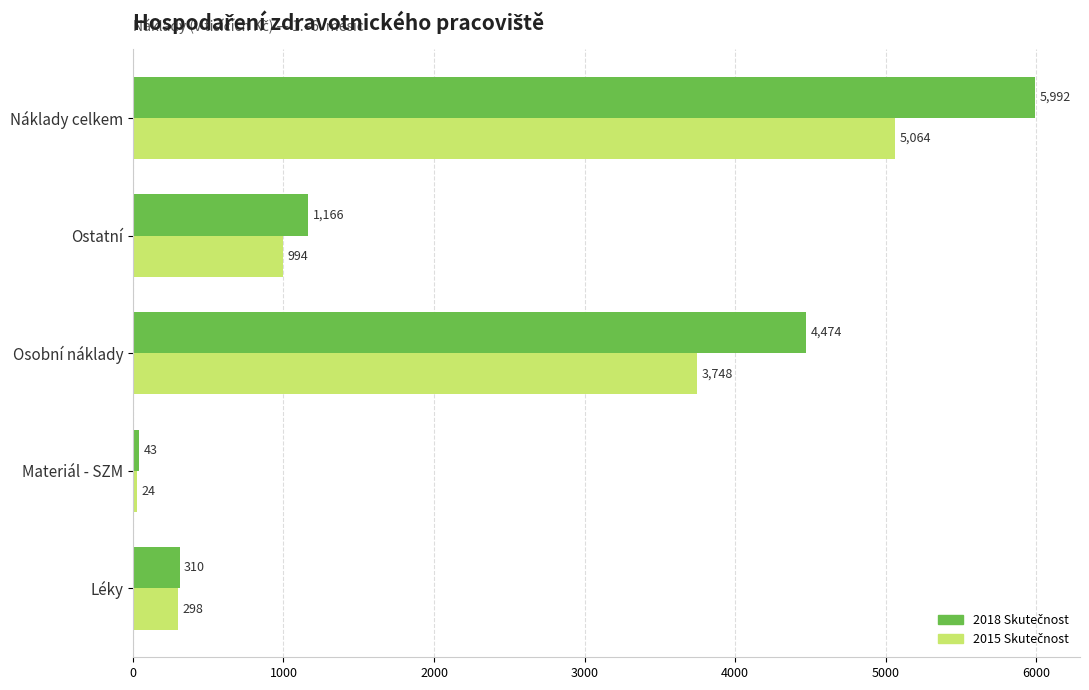

What is the minimum value shown in the chart?

24.0